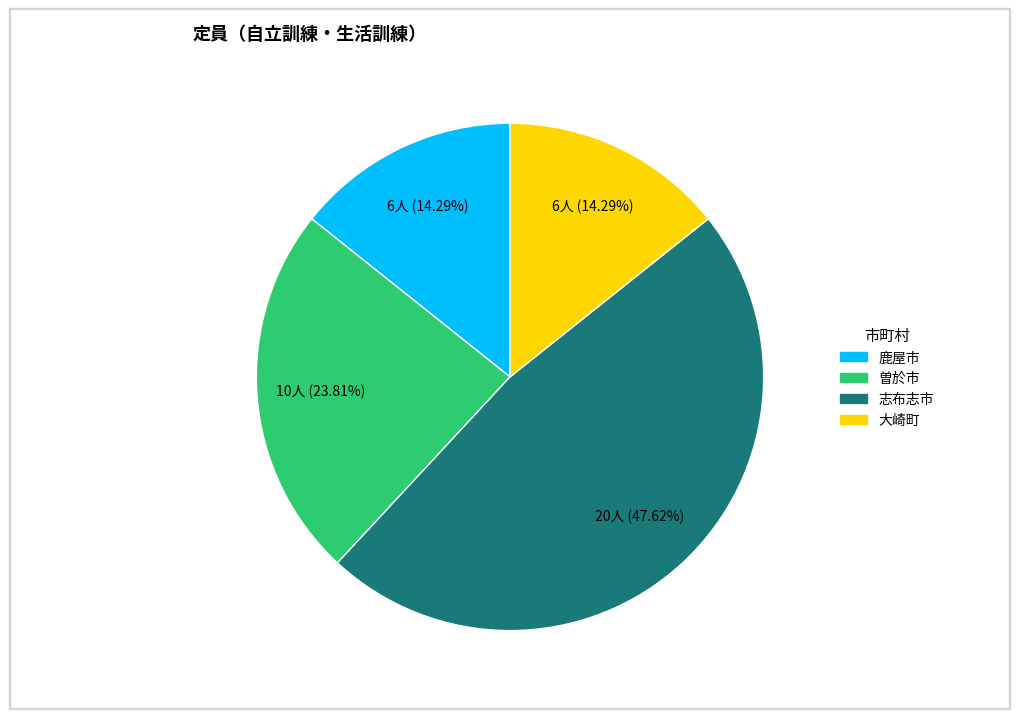

Combined, do 志布志市 and 鹿屋市 account for over 50%?

Yes